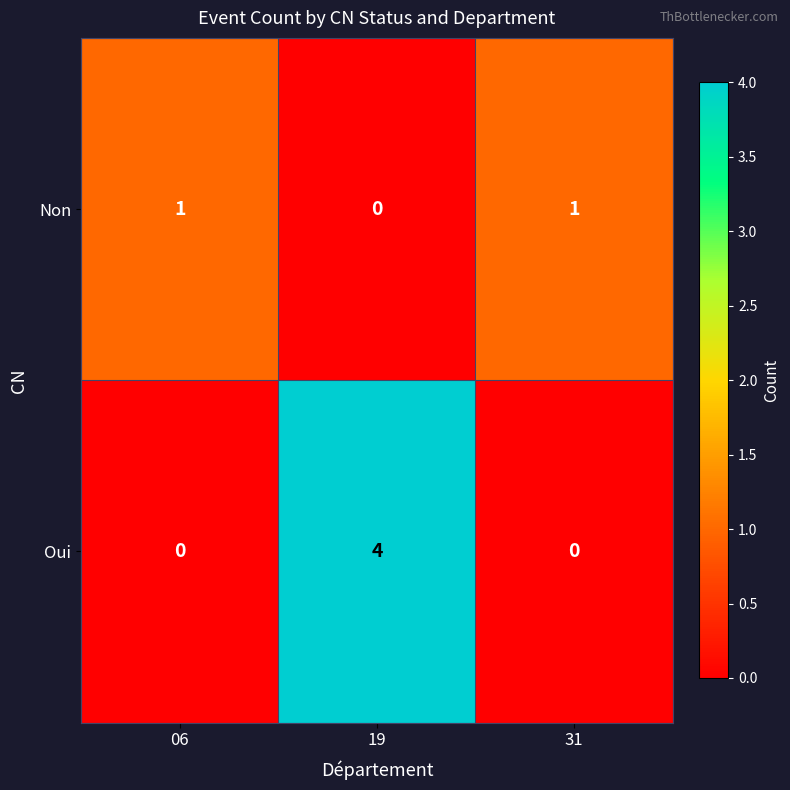

The Oui series shows 0 at 06. True or false?

True